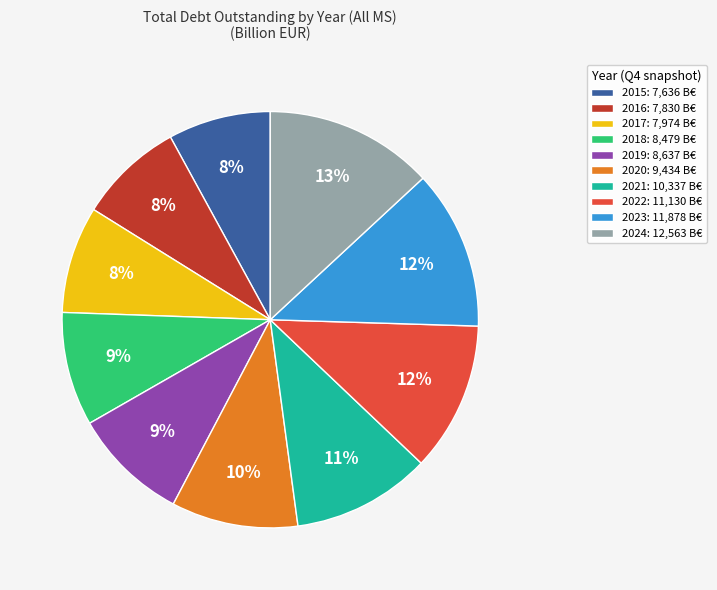

What is the largest slice in the pie chart?

2024